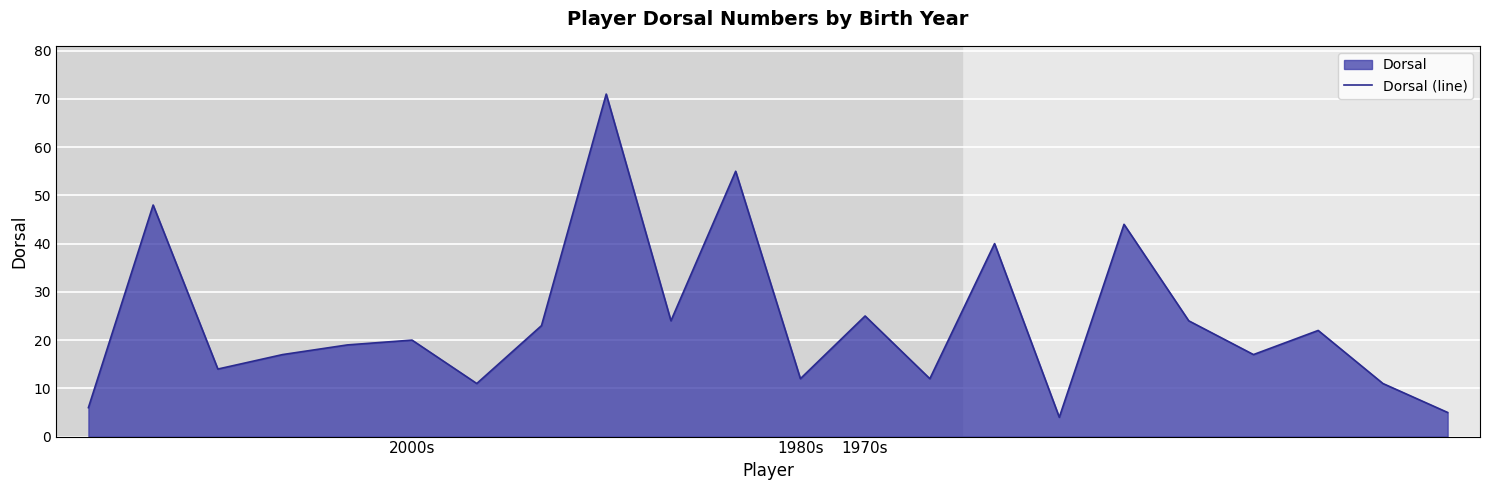

What is the difference between the second highest and second lowest values?

50